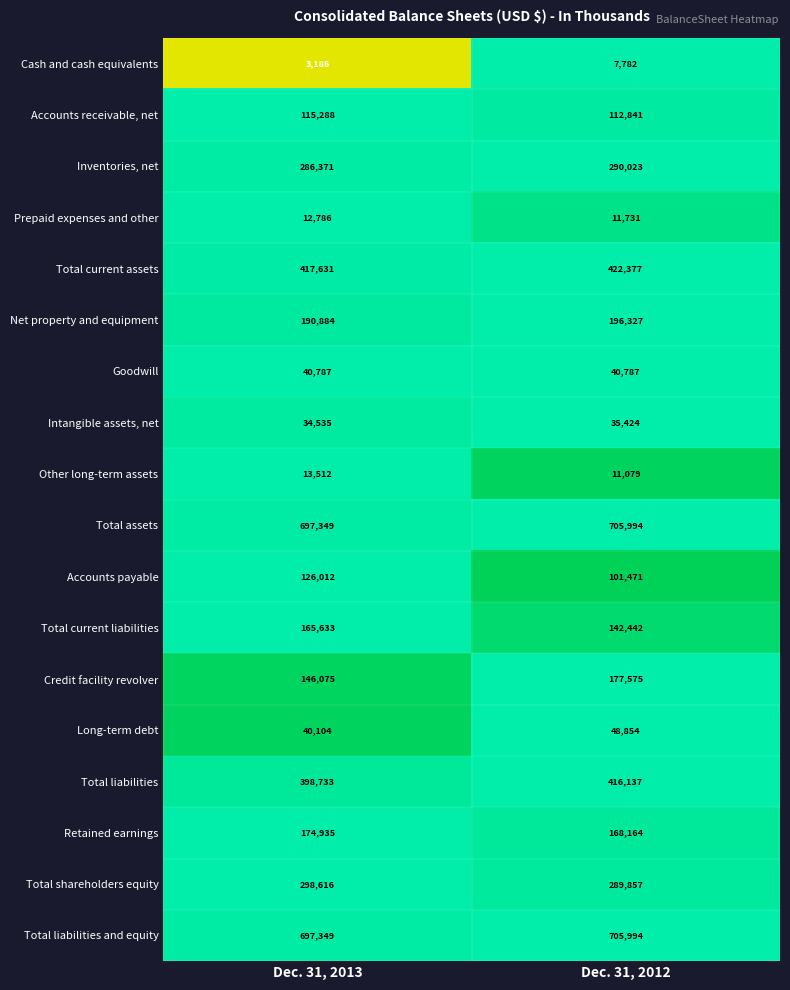

What is the sum of the Accounts receivable, net values at Dec. 31, 2013 and Dec. 31, 2012?

228129